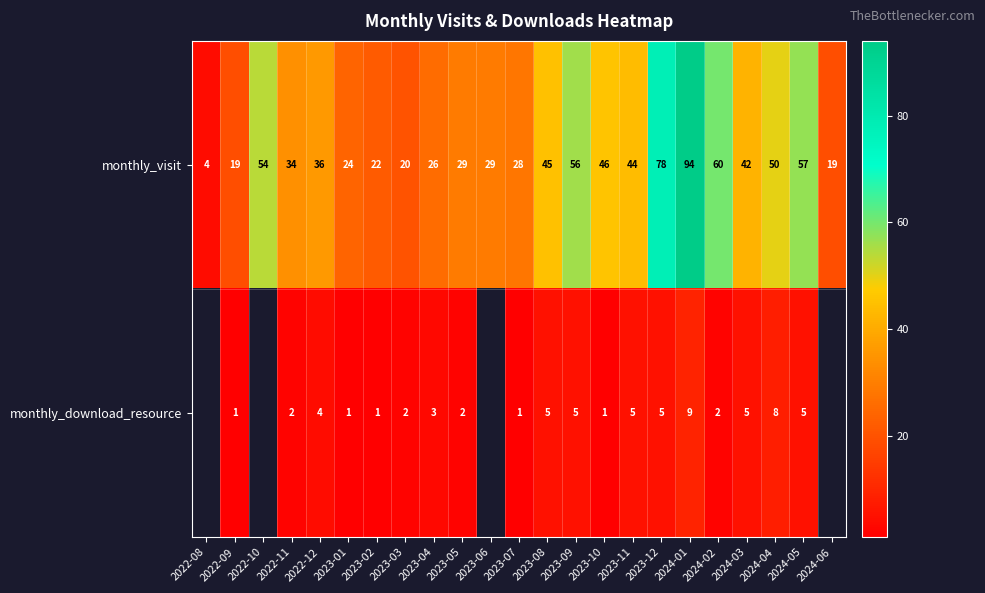

At which label does monthly_visit reach its minimum?

2022-08